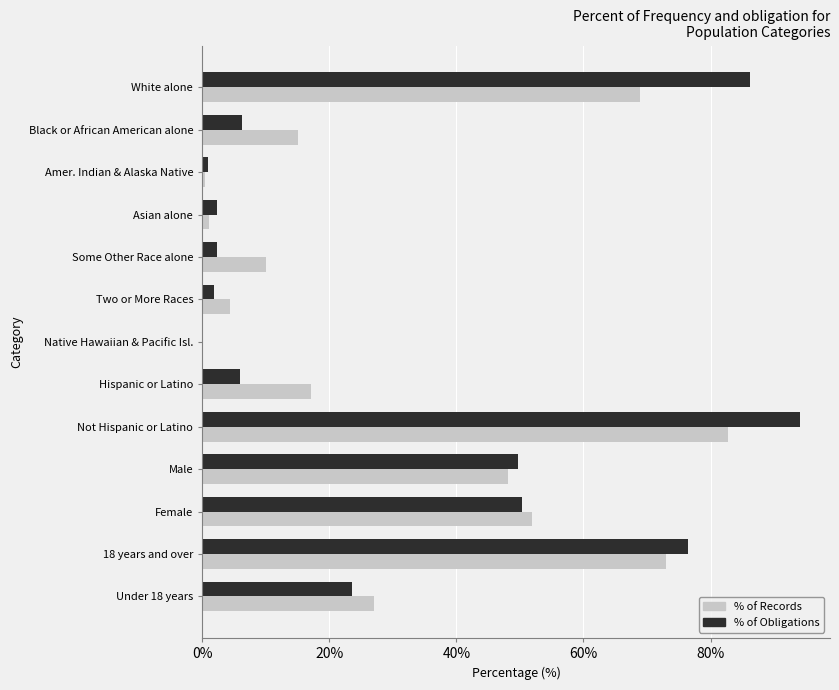

The % of Obligations series shows 50.4 at Female. True or false?

True